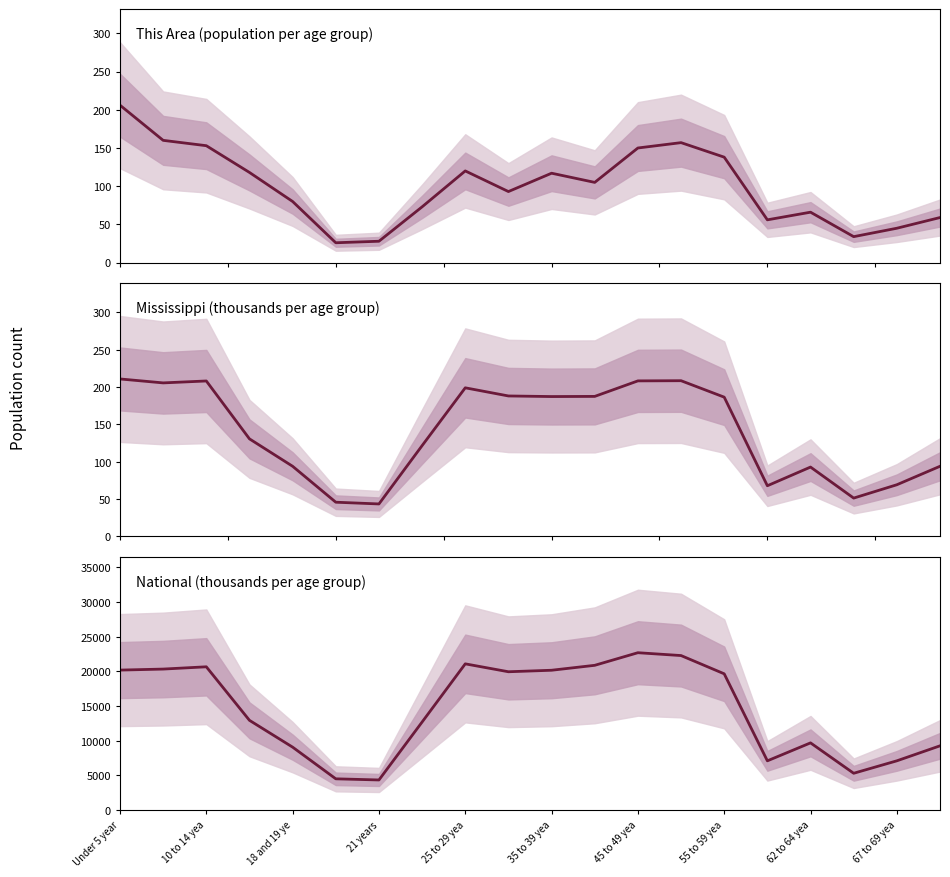

What is the difference between the maximum and second lowest values in the National series?

18189.5